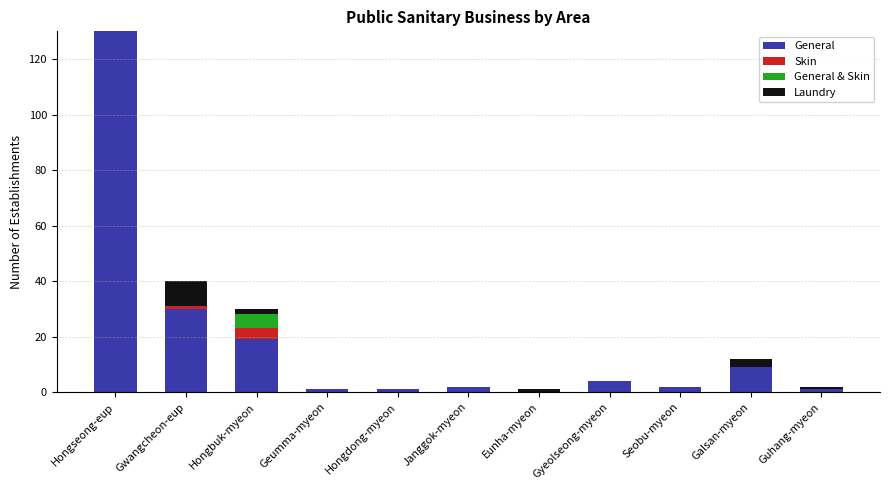

How many bars are there in total?

44